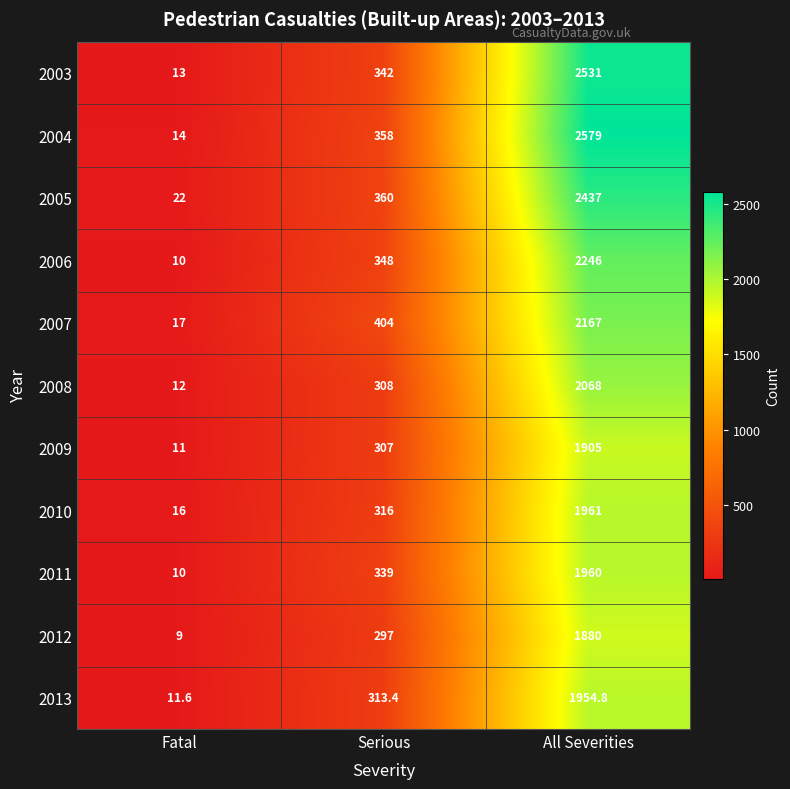

At Serious, list the series in order from largest to smallest.

2007, 2005, 2004, 2006, 2003, 2011, 2010, 2013, 2008, 2009, 2012